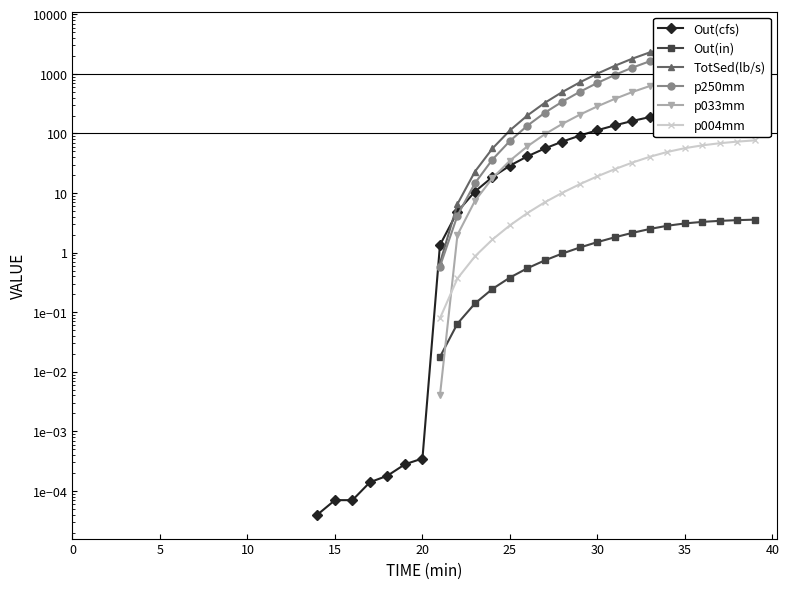

Count the number of data series in this chart.

6